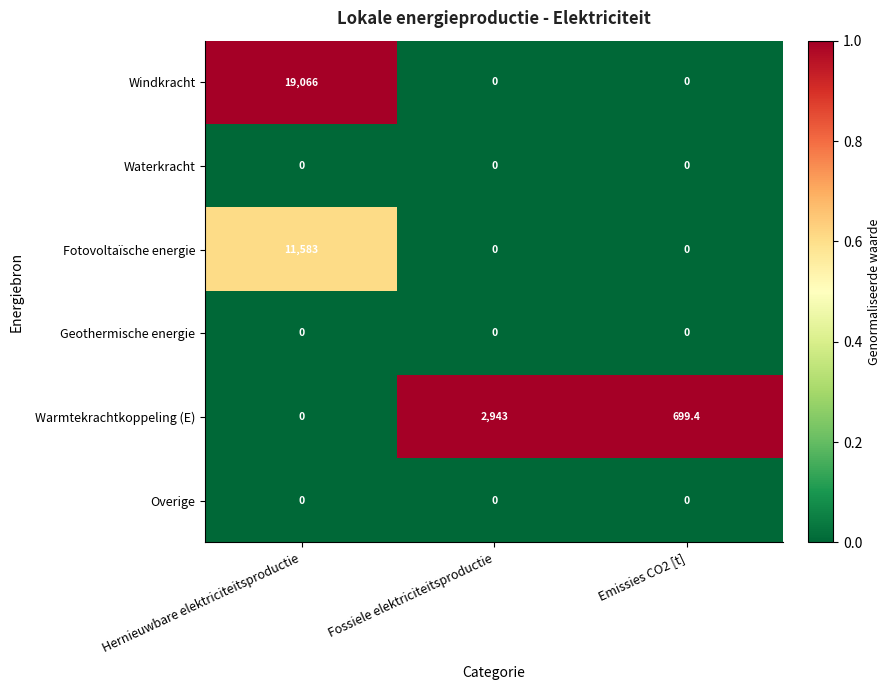

Which series has the widest spread of values?

Windkracht